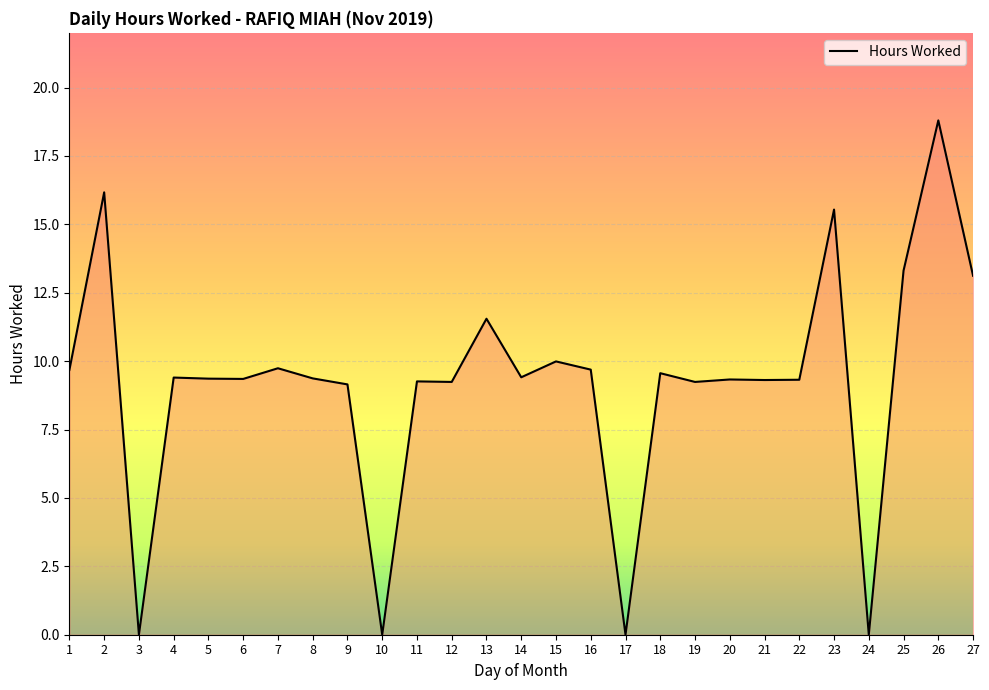

What is the maximum value shown in the chart?

18.8